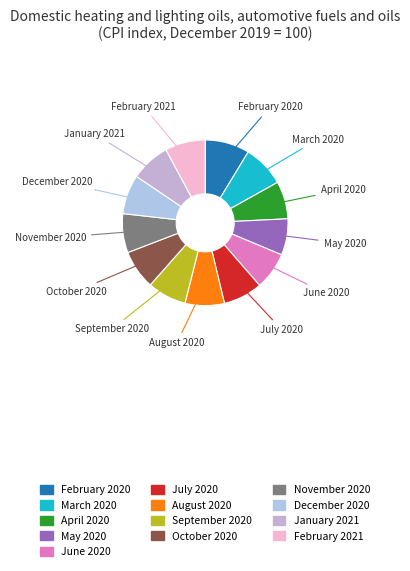

How many slices are in this pie chart?

13